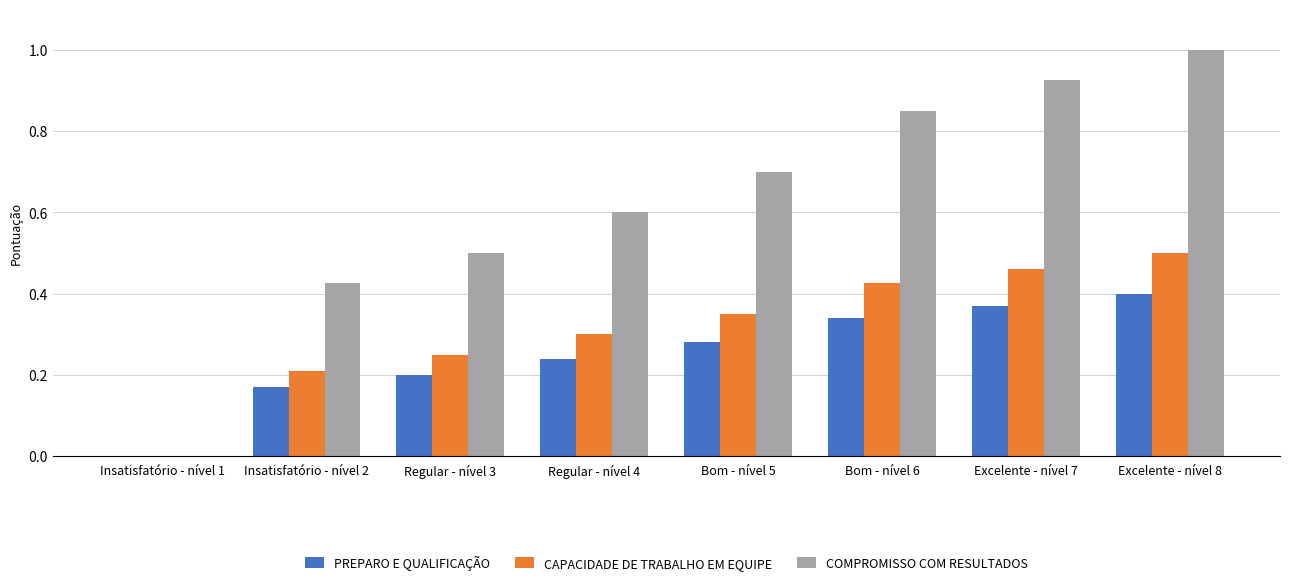

Between Insatisfatório - nível 2 and Excelente - nível 8, which series saw the biggest shift?

COMPROMISSO COM RESULTADOS